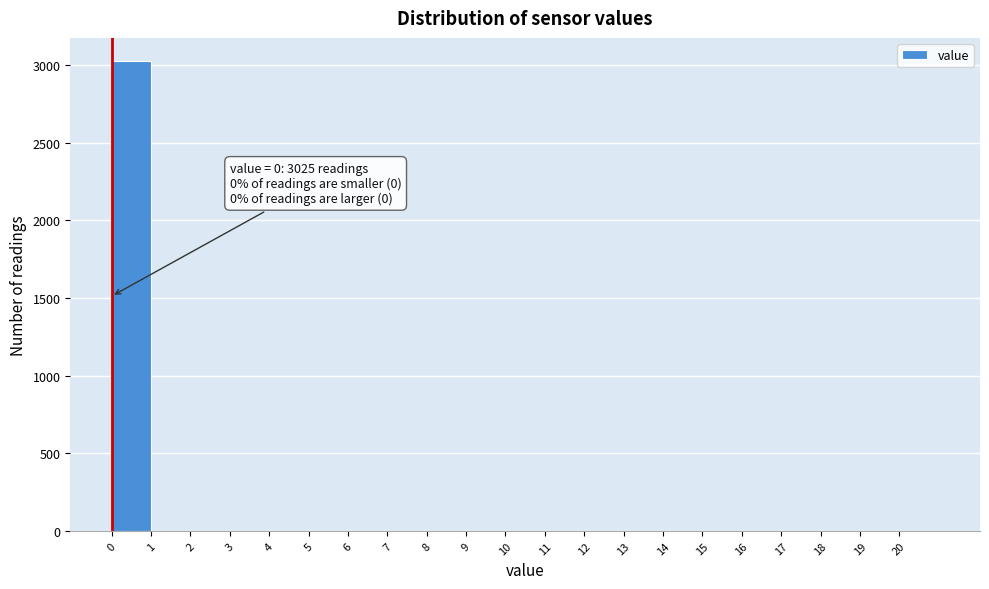

Which range on the x-axis has the tallest bar?

0 to 1